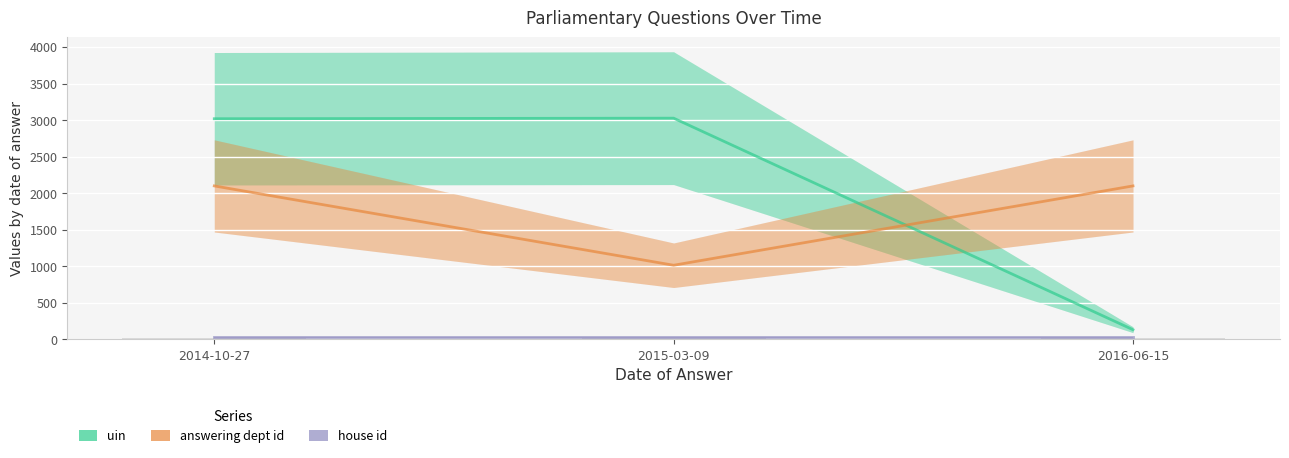

What is the difference between the second highest and minimum values in the uin series?

2885.6